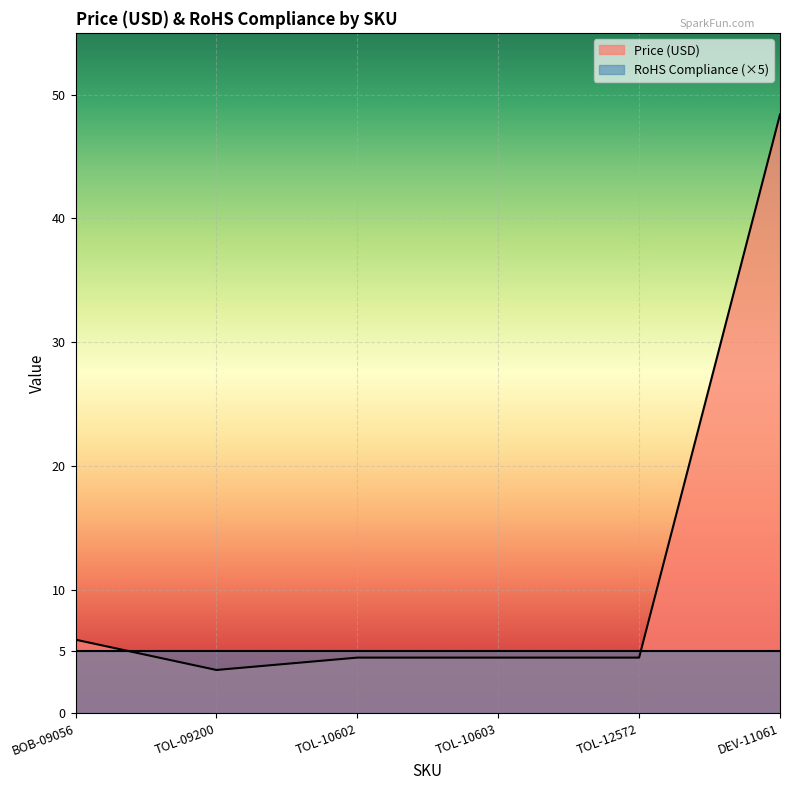

At which label does the data first exceed 4?

BOB-09056